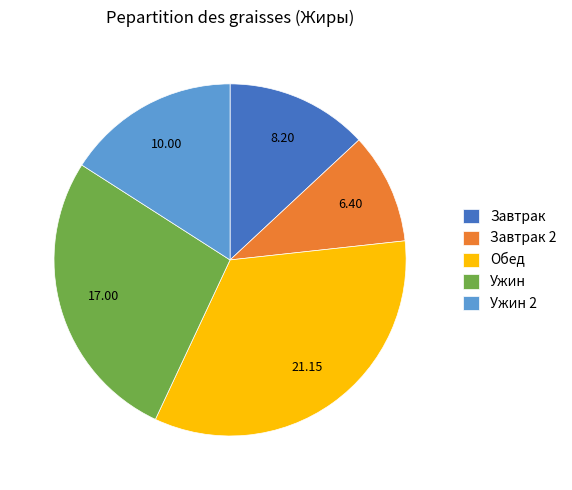

Between Ужин and Обед, which is larger?

Обед